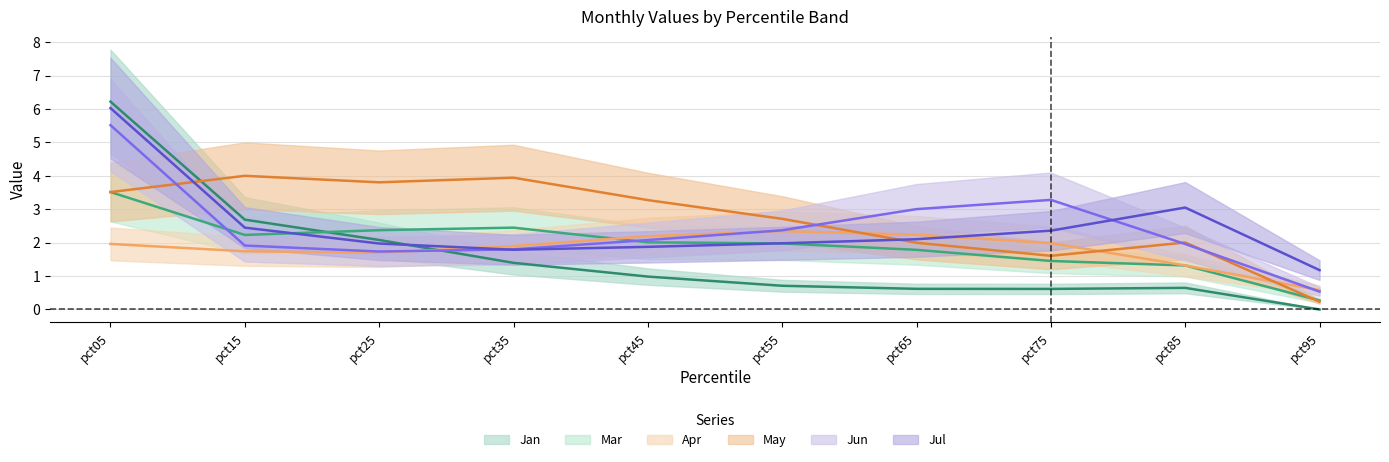

True or false: May and Jan intersect in this chart.

True